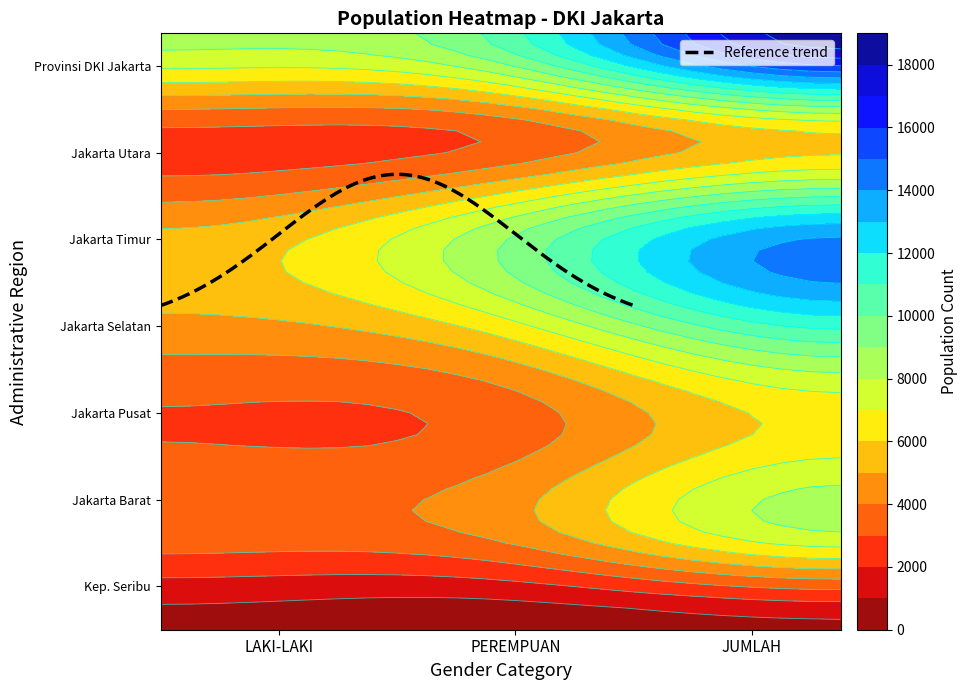

Where does the KOTA ADMINISTRASI JAKARTA PUSAT series first go above 3407?

JUMLAH